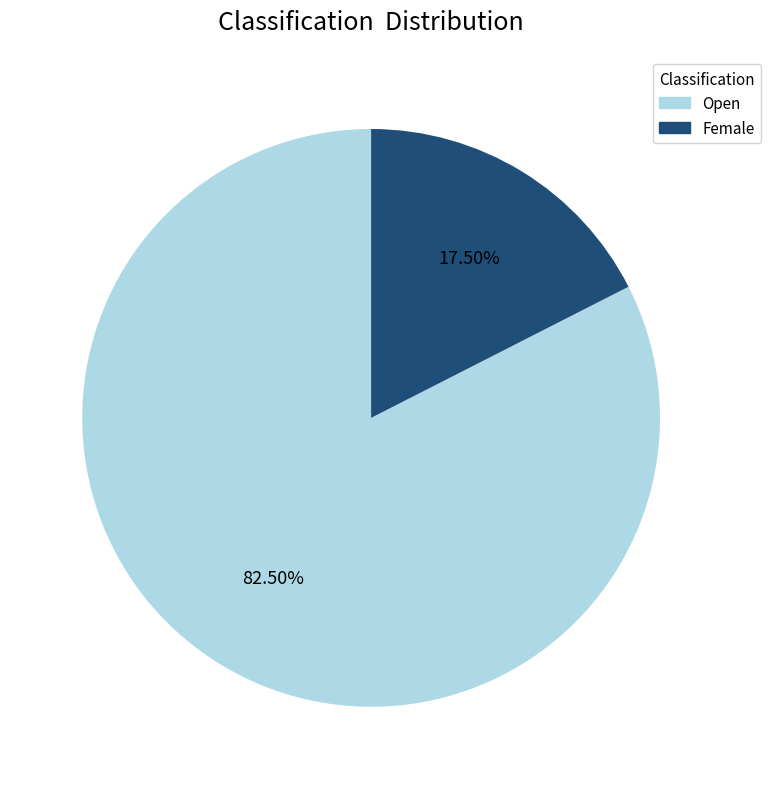

Is there any slice that represents more than half of the pie?

Yes